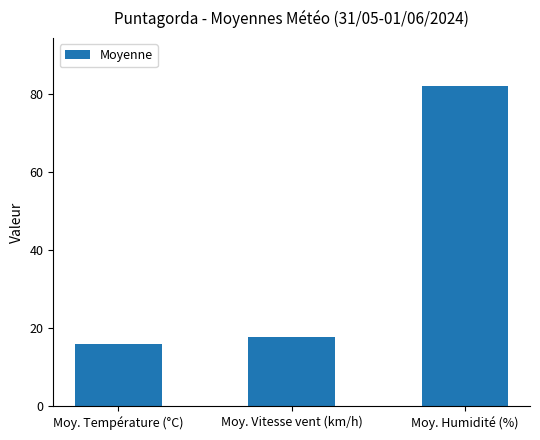

True or false: the data shows 9.5 at Moy. Vitesse vent (km/h).

False